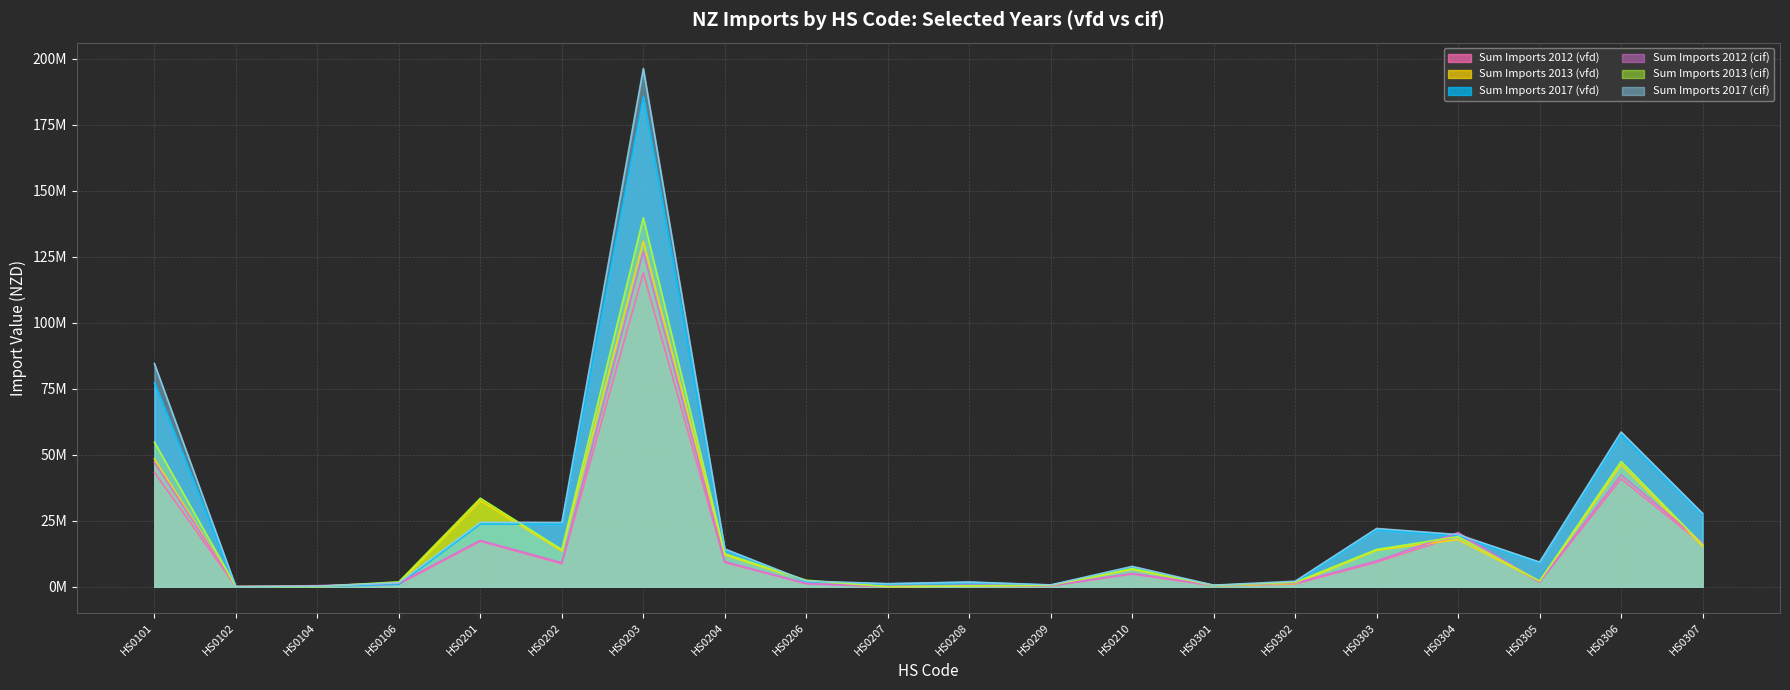

How many lines are shown in the chart?

6